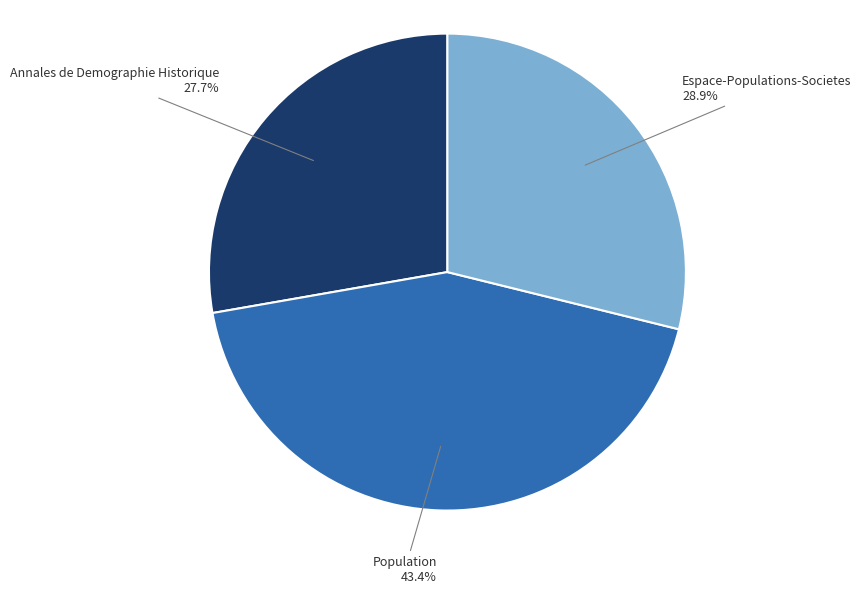

Is there any slice that represents more than half of the pie?

No